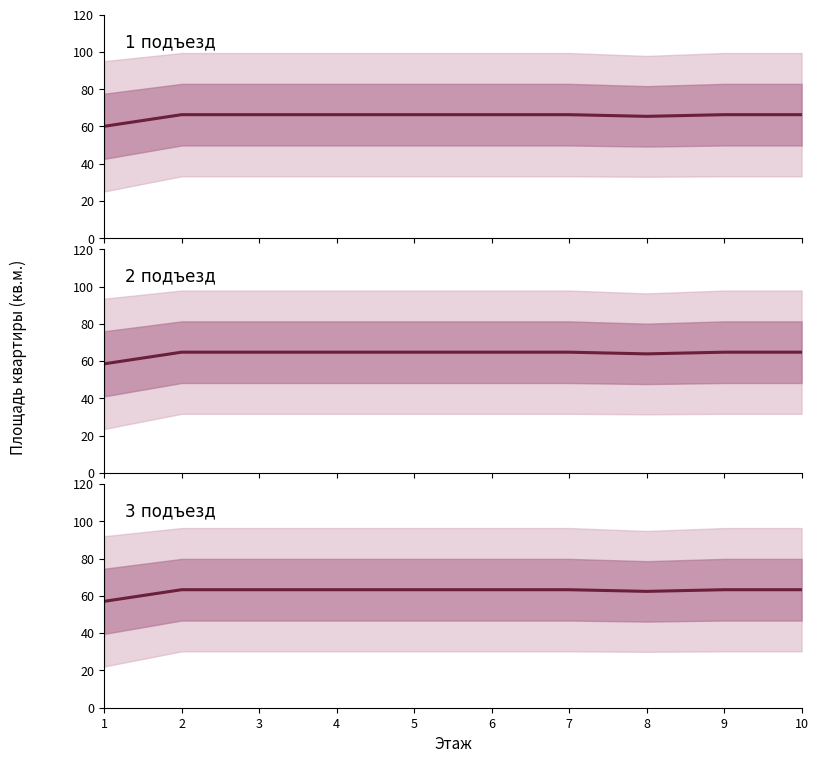

What is the minimum value shown in the chart?

57.1